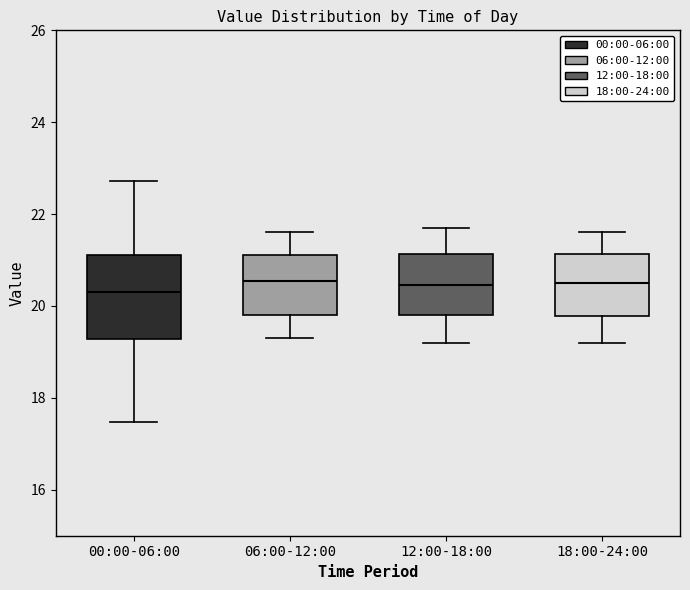

Reading left to right, read every box against the y-axis: the position of its median line, the range the box covers, and the ends of its whiskers. The values are not printed on the chart, so give them approximately, as read against the axis.

00:00-06:00: median 20.2, box 19.2 to 21.2, whiskers 17.4 to 22.8
06:00-12:00: median 20.6, box 19.8 to 21.2, whiskers 19.4 to 21.6
12:00-18:00: median 20.4, box 19.8 to 21.2, whiskers 19.2 to 21.8
18:00-24:00: median 20.6, box 19.8 to 21.2, whiskers 19.2 to 21.6